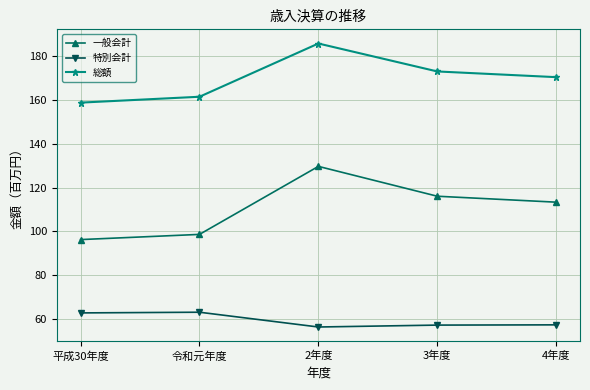

Which series has the largest range (max minus min)?

一般会計